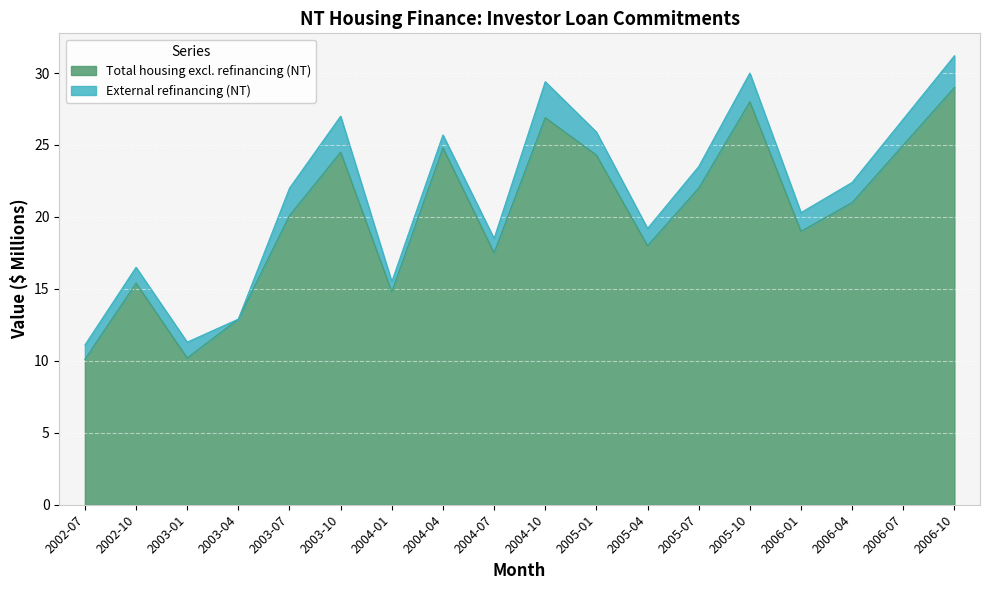

List the labels in order of value, largest first.

2006-10, 2005-10, 2004-10, 2006-07, 2004-04, 2003-10, 2005-01, 2005-07, 2006-04, 2003-07, 2006-01, 2005-04, 2004-07, 2002-10, 2004-01, 2003-04, 2003-01, 2002-07